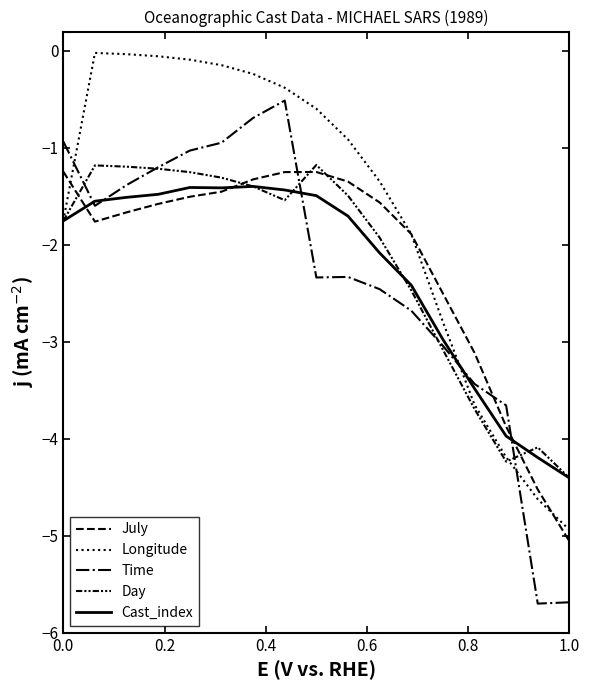

Is this an area chart (filled region under the line)?

No